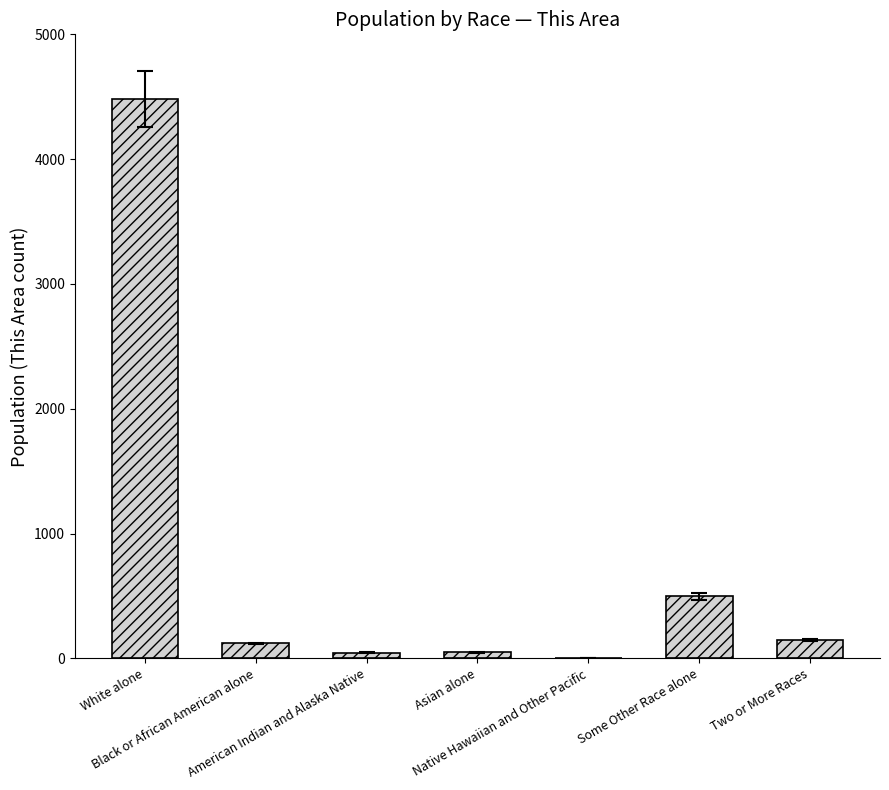

What is the maximum value shown in the chart?

4481